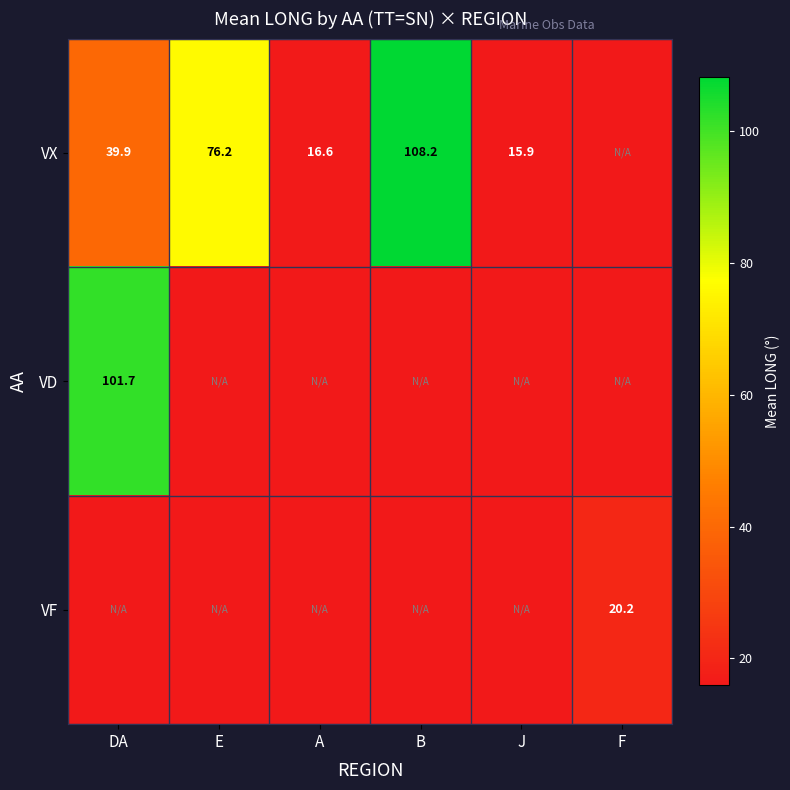

Is it true that VX equals 178.9 at B?

False